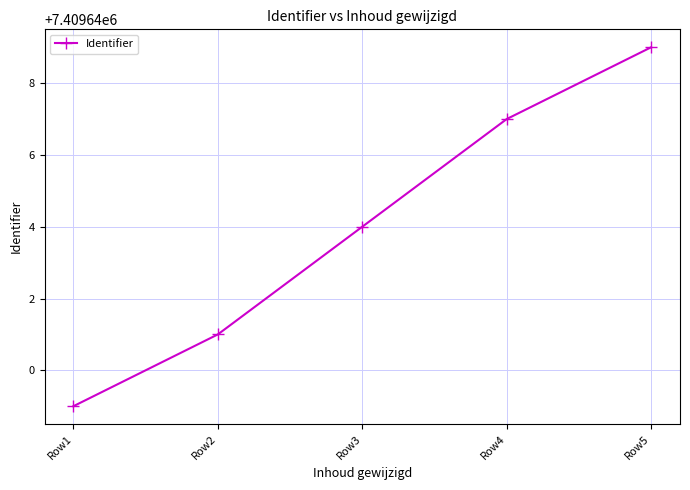

True or false: the data shows 10101541 at Row4.

False